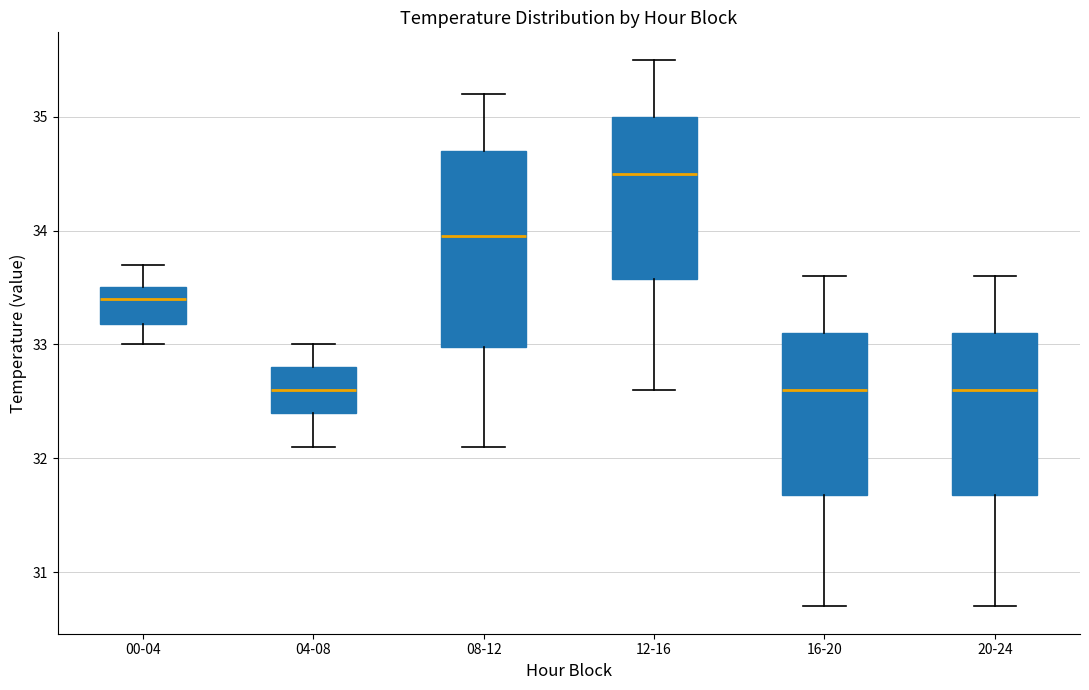

Comparing the boxes themselves (not the whiskers), which one is the tallest?

08-12